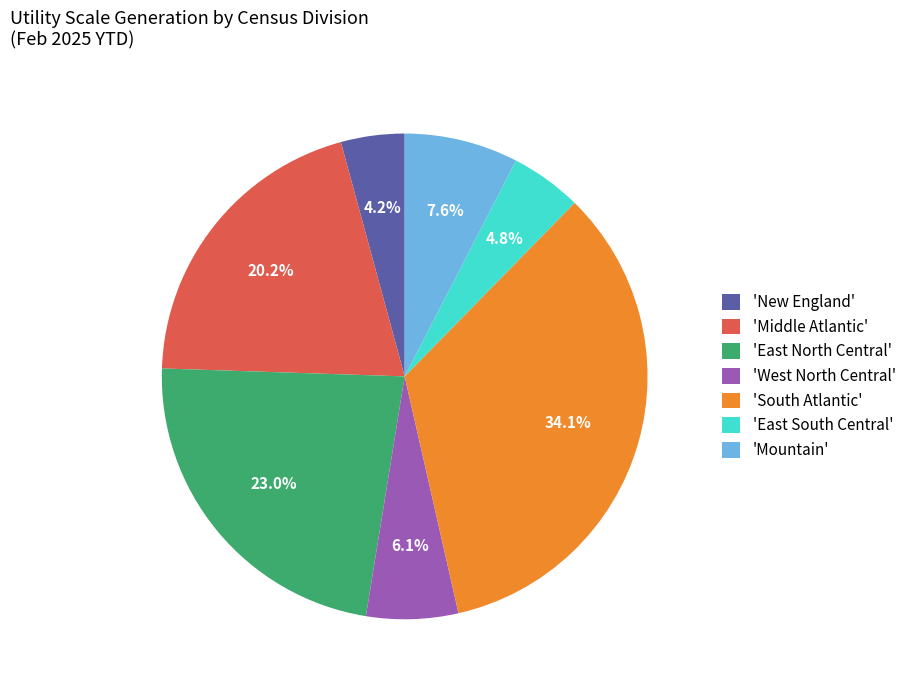

Rank the categories by value from highest to lowest.

'South Atlantic', 'East North Central', 'Middle Atlantic', 'Mountain', 'West North Central', 'East South Central', 'New England'